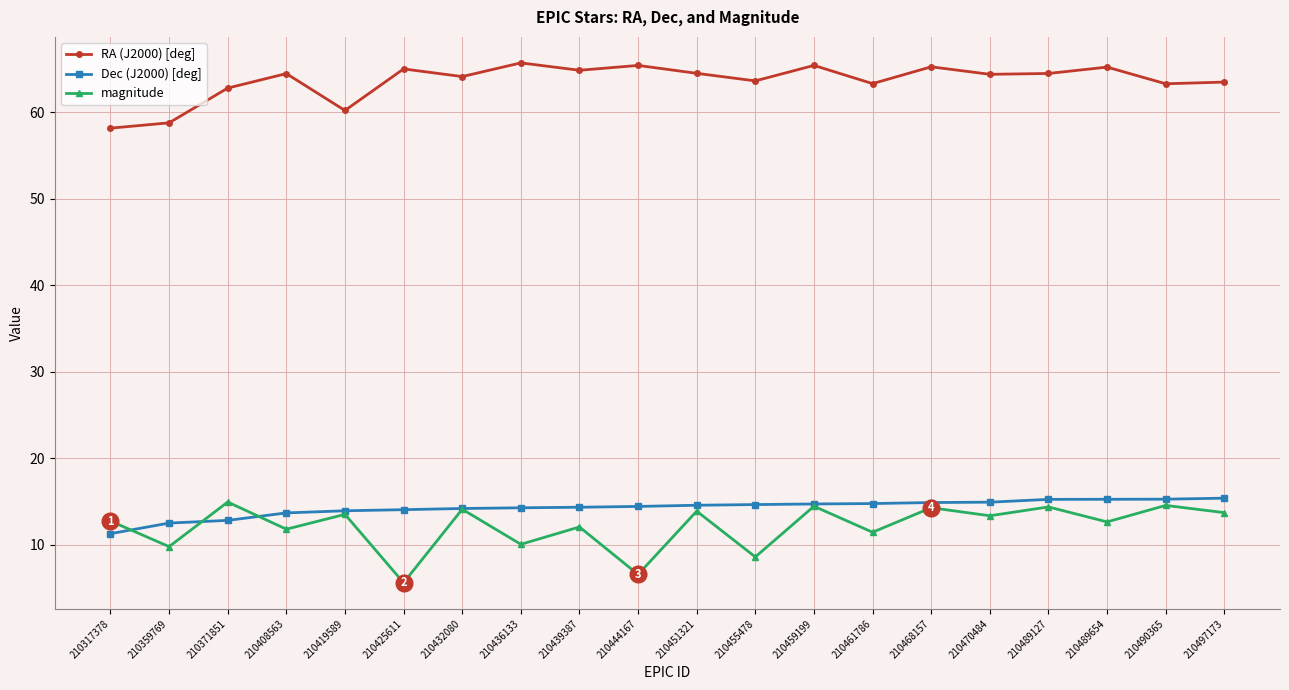

Where is the first local minimum for magnitude?

210359769